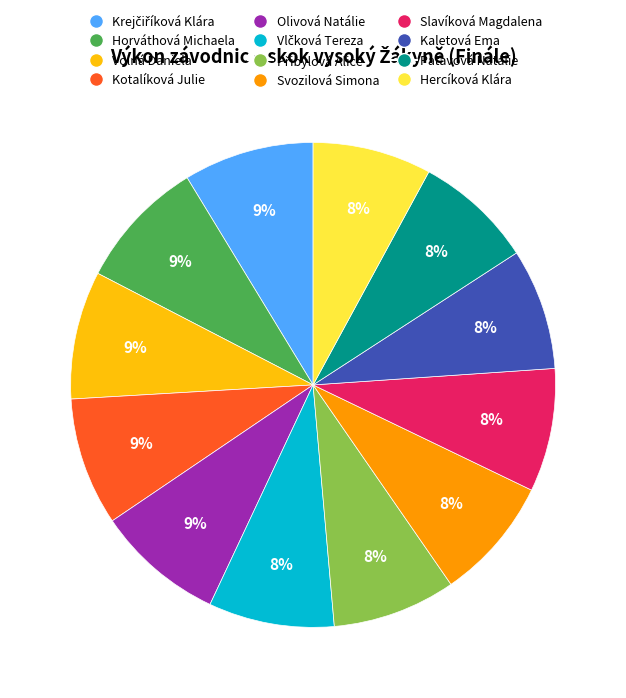

Is there any slice that represents more than half of the pie?

No